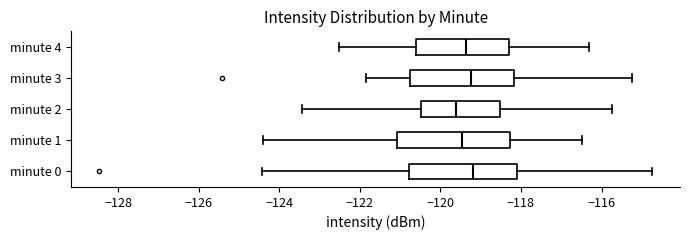

Reading bottom to top, transcribe this box plot: for each box, give where its median line is, the range the box spans, and where its two whiskers end, as read against the x-axis. The values are not printed on the chart, so give them approximately, as read against the axis.

minute 0: median -119.2, box -120.8 to -118.0, whiskers -124.4 to -114.8
minute 1: median -119.4, box -121.0 to -118.2, whiskers -124.4 to -116.4
minute 2: median -119.6, box -120.4 to -118.6, whiskers -123.4 to -115.8
minute 3: median -119.2, box -120.8 to -118.2, whiskers -121.8 to -115.2
minute 4: median -119.4, box -120.6 to -118.4, whiskers -122.6 to -116.4